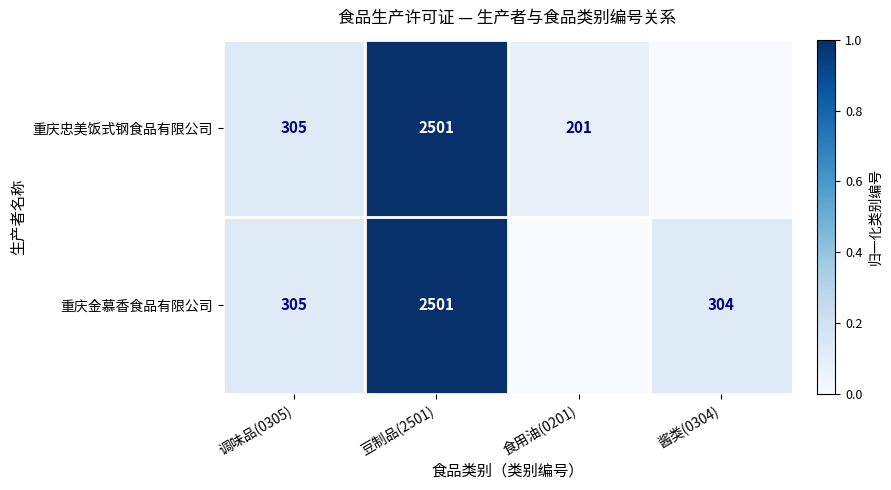

What is the total value across all series at 酱类(0304)?

0.1